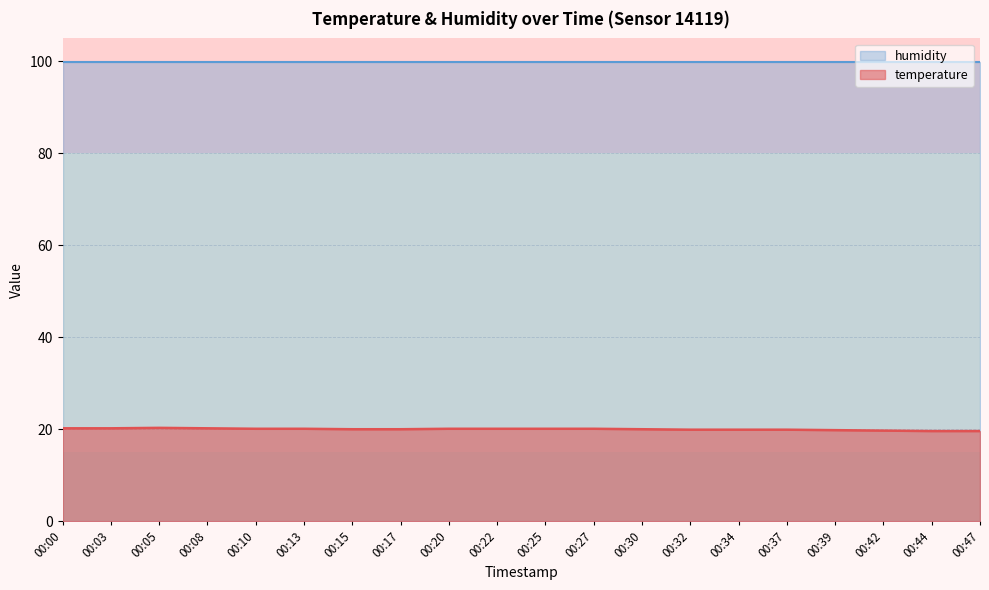

What is the ratio of the value at 00:47 to the value at 00:17?

1.0